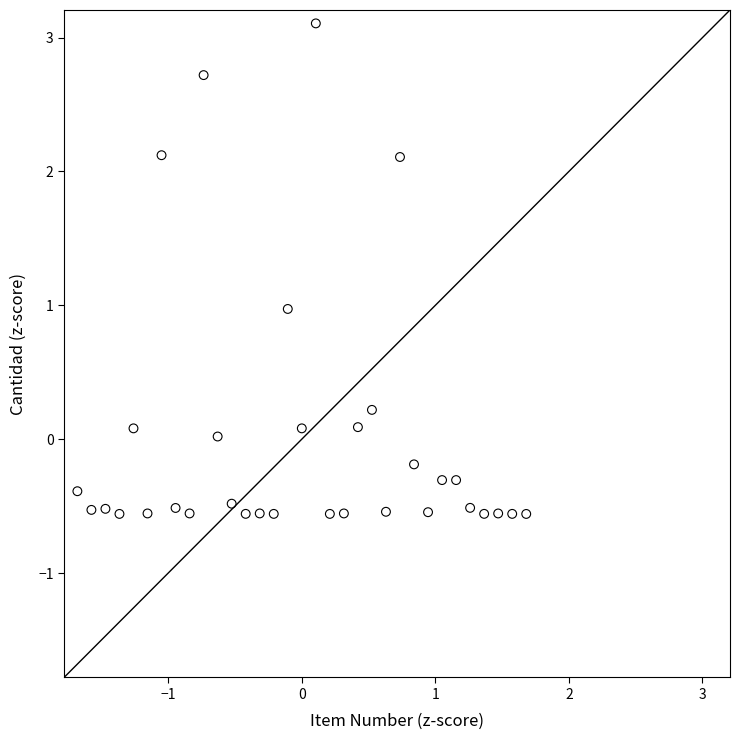

What is the range of Y values (max minus min)?

3.7